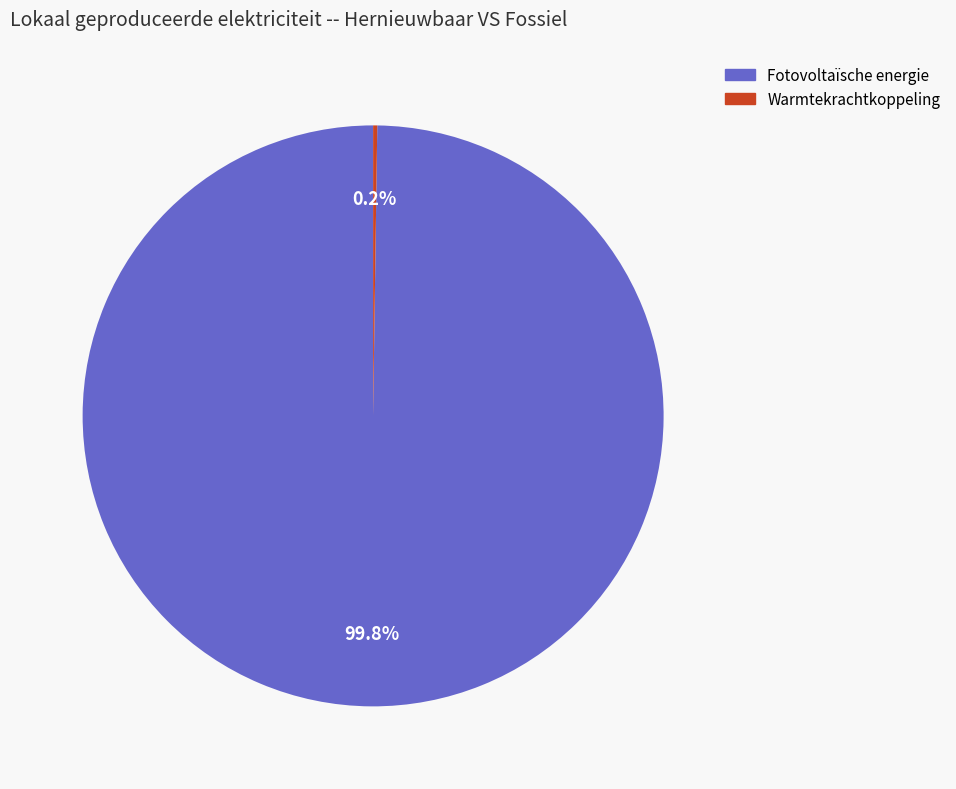

Which slice is the largest?

Fotovoltaïsche energie